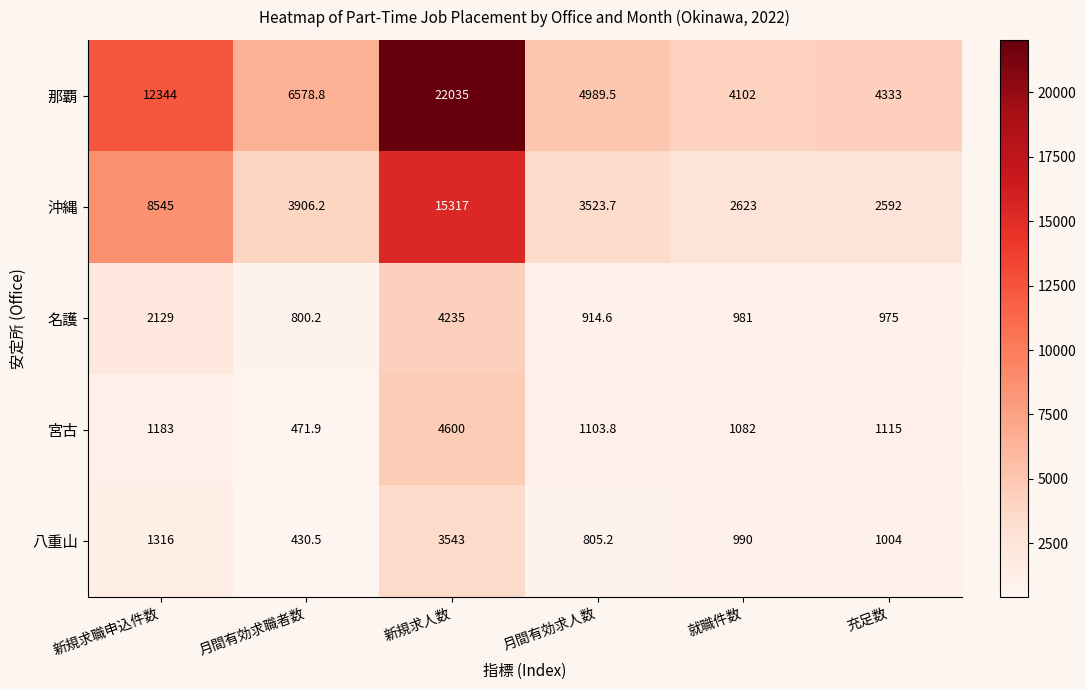

At which category does the chart reach its peak across all series?

新規求人数